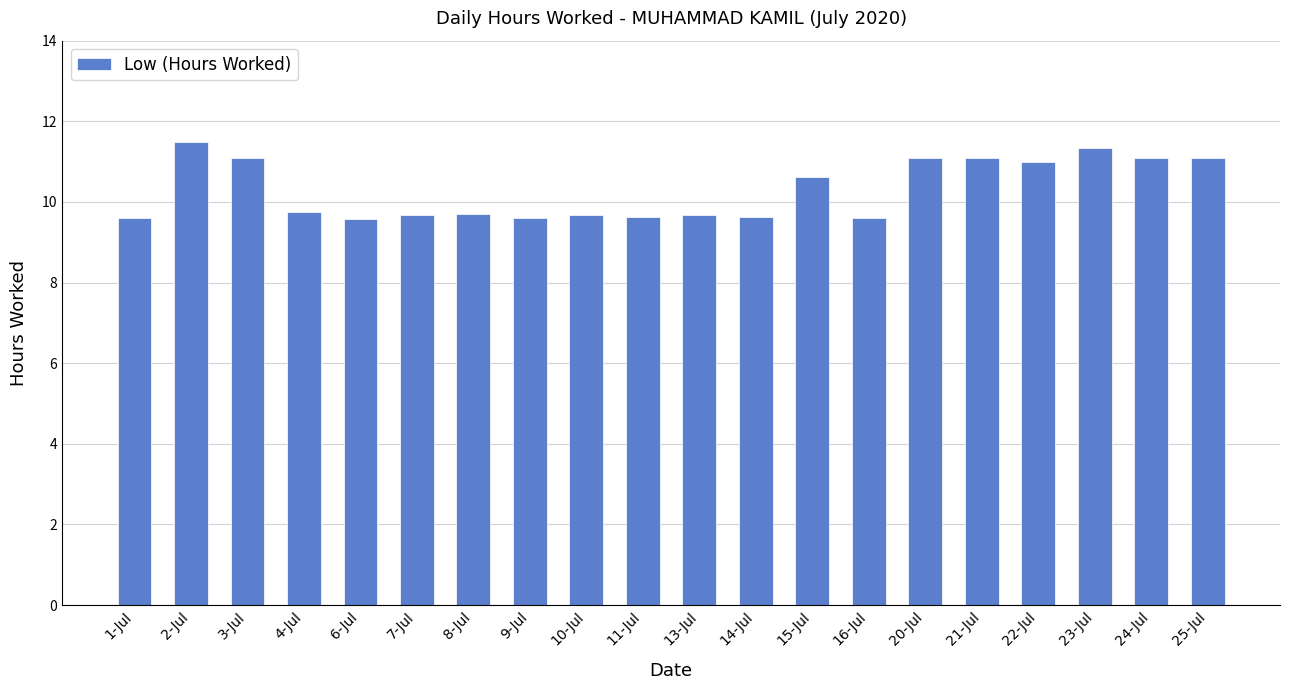

Are the bars horizontal?

No